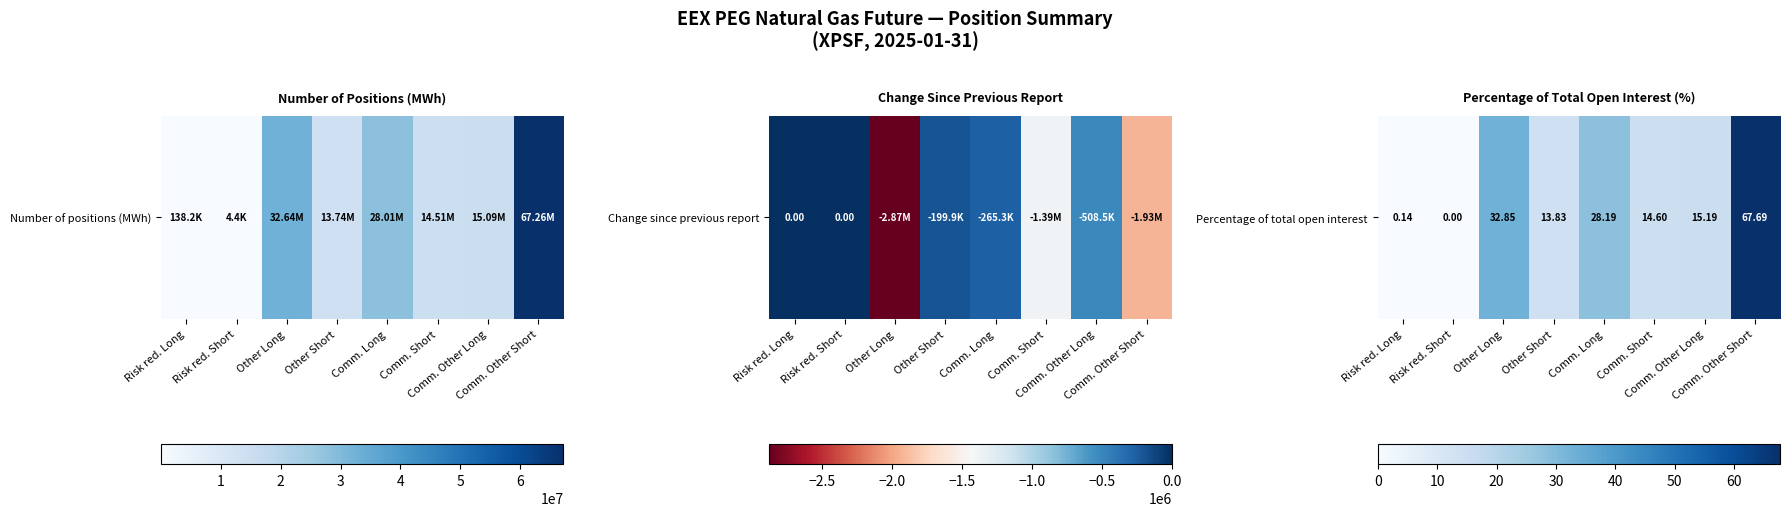

Rank the categories by value from highest to lowest.

Comm. Other Short, Other Long, Comm. Long, Comm. Other Long, Comm. Short, Other Short, Risk red. Long, Risk red. Short